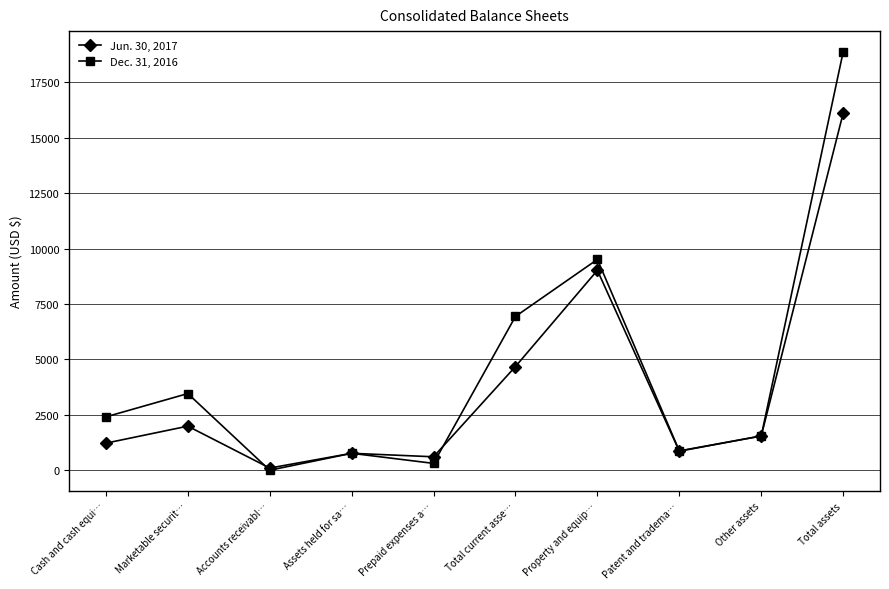

True or false: Jun. 30, 2017 and Dec. 31, 2016 intersect in this chart.

True